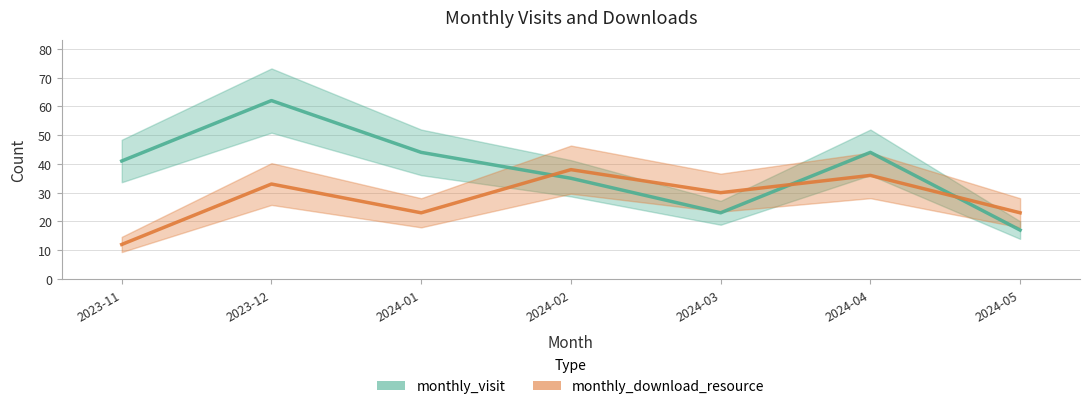

What is the lowest value of the monthly_visit series?

17